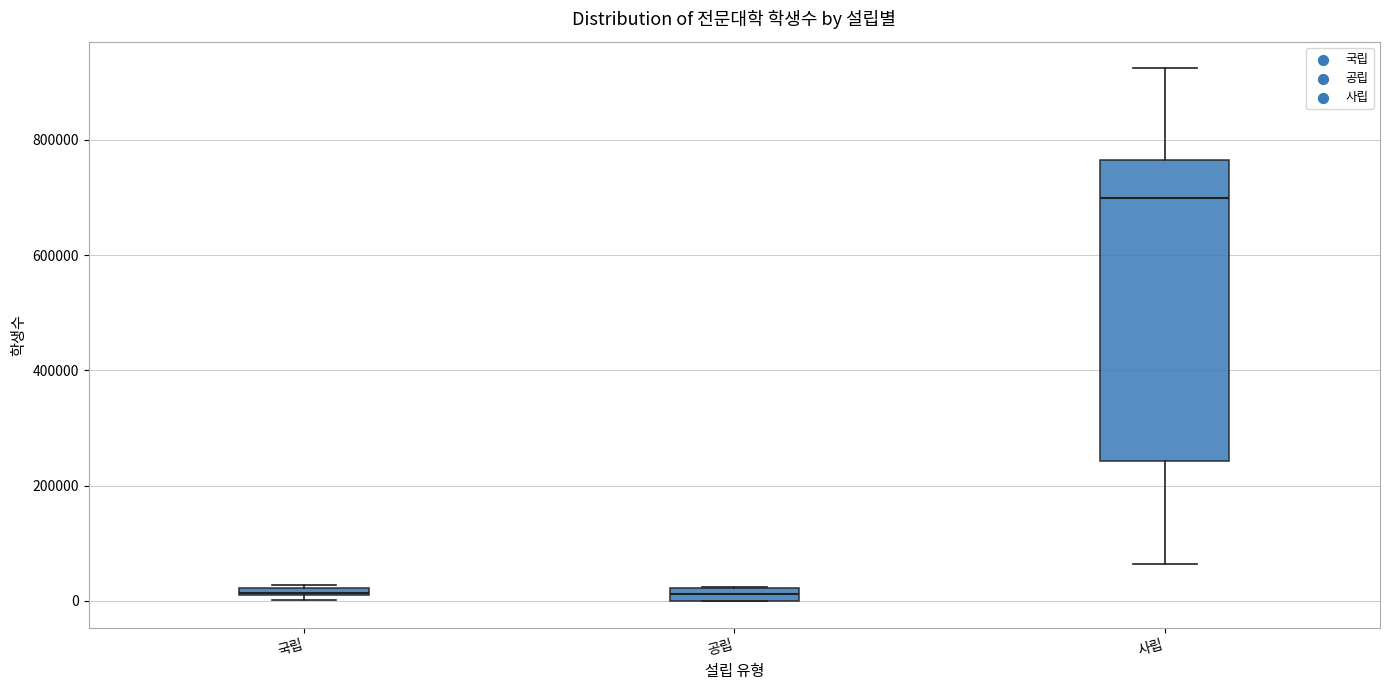

Which box is the tallest, from its lower edge to its upper edge?

사립